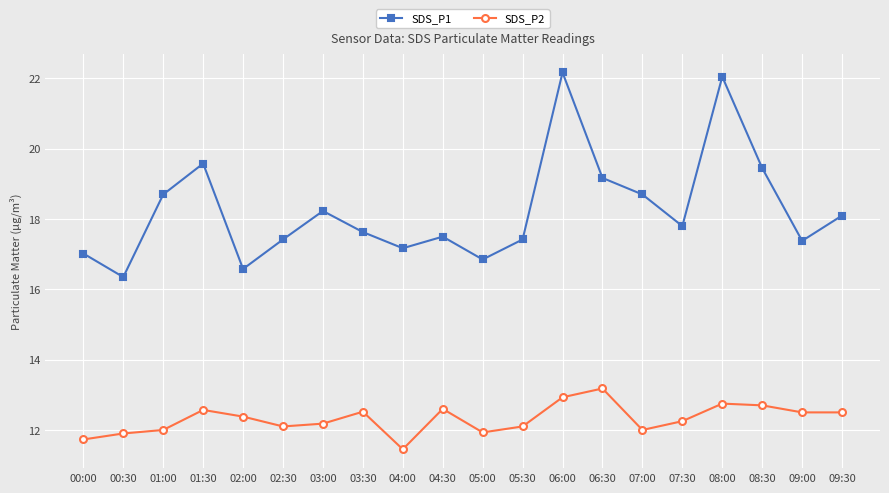

What is the label of the 19th point from the right?

00:30